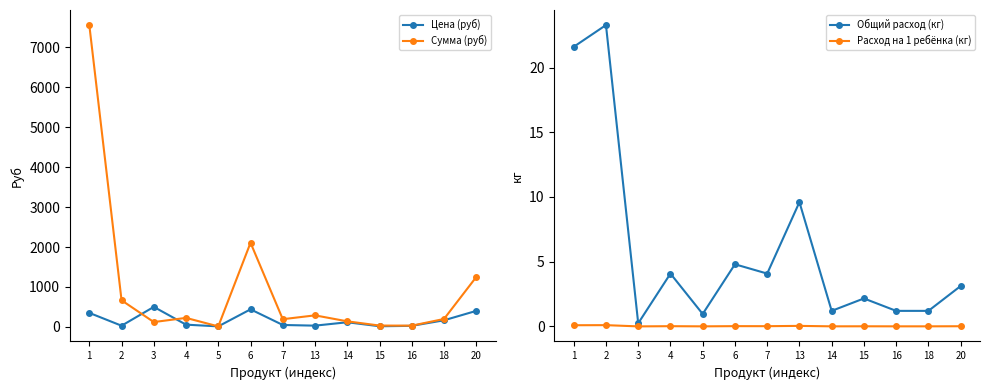

What are all the series names shown in the legend?

Цена (руб), Сумма (руб), Общий расход (кг), Расход на 1 ребёнка (кг)